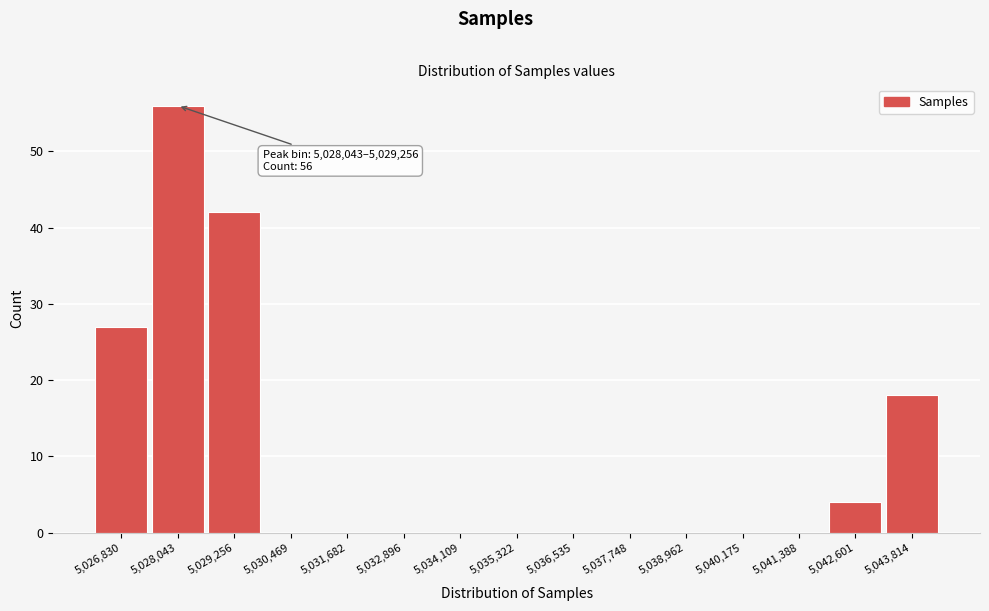

Reading left to right, transcribe all the data shown in this chart.

5,026,830=27	5,028,043=56	5,029,256=42	5,030,469=0	5,031,682=0	5,032,896=0	5,034,109=0	5,035,322=0	5,036,535=0	5,037,748=0	5,038,962=0	5,040,175=0	5,041,388=0	5,042,601=4	5,043,814=18